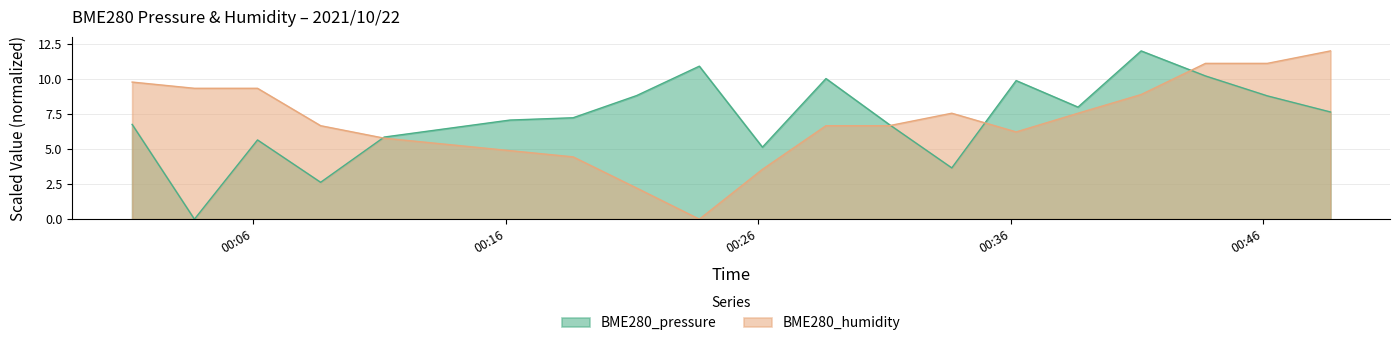

At which category does the chart reach its minimum across all series?

2021/10/22 00:03:40